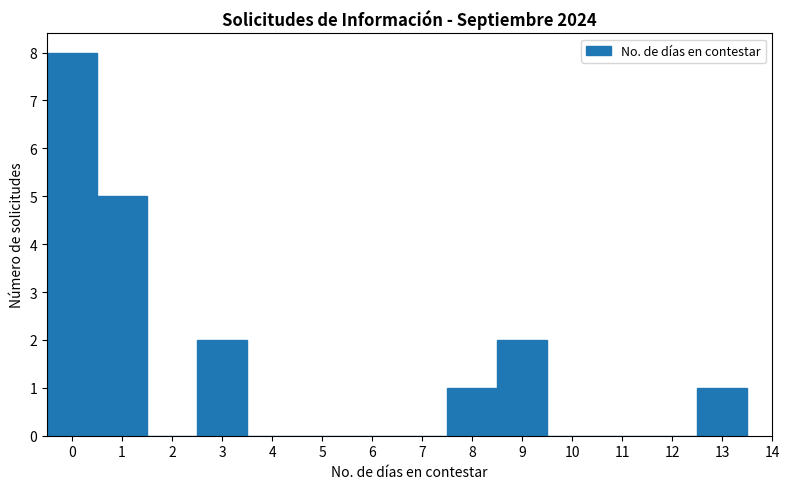

Over which range of the x-axis is the bar tallest?

-0.5 to 0.5